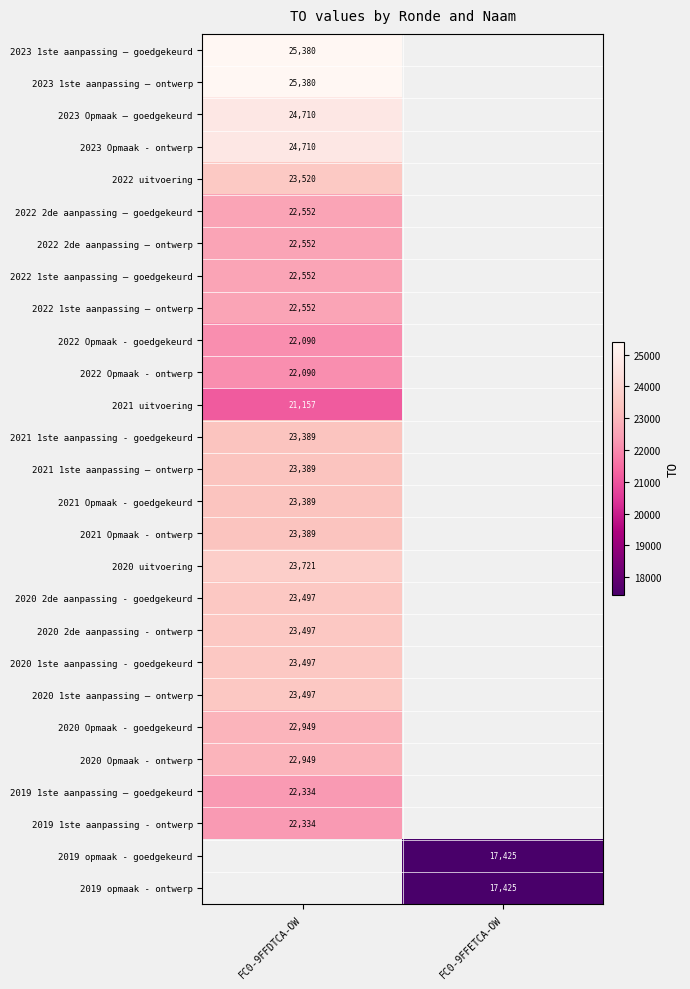

At how many categories does at least one series exceed 23770?

1